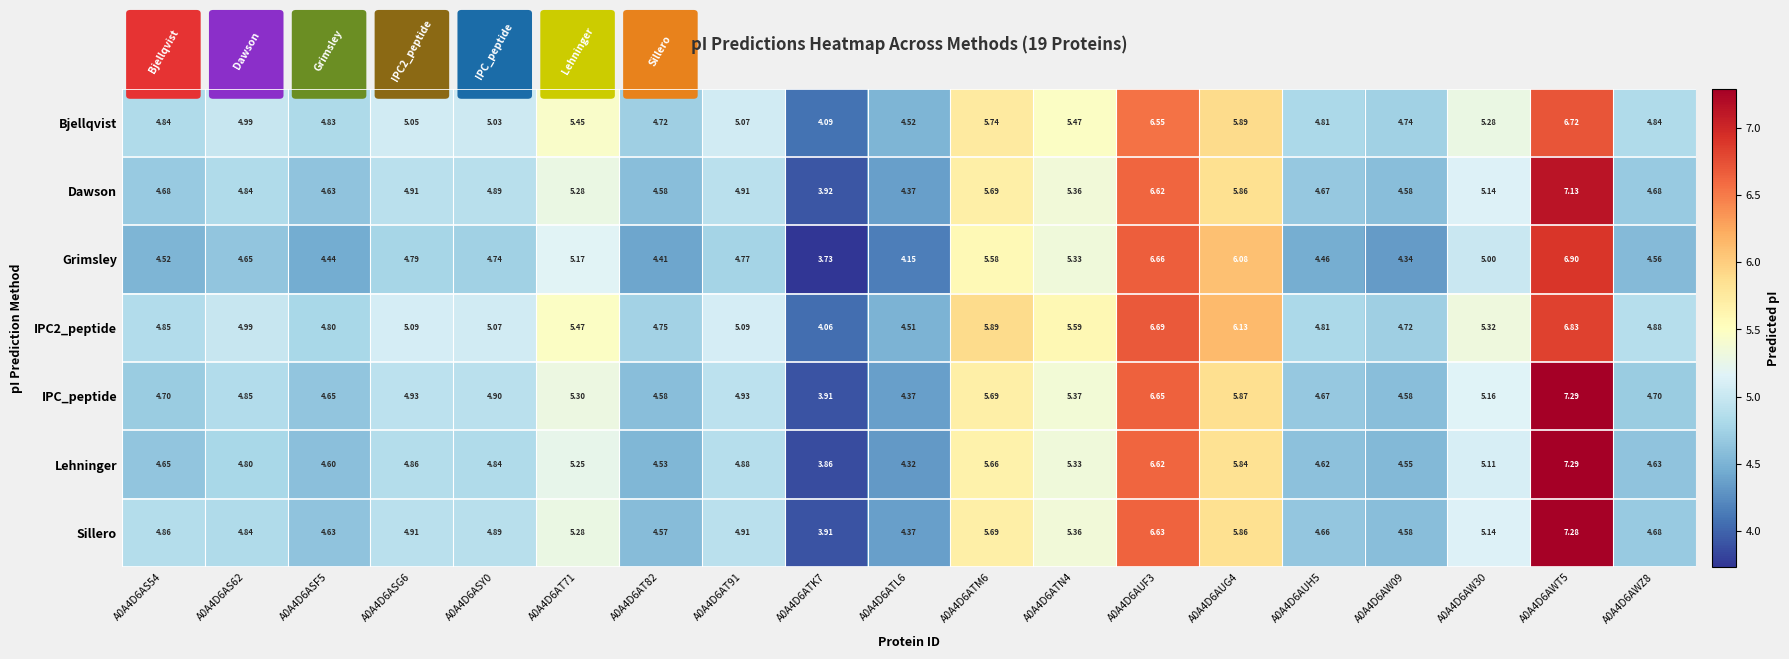

How many series are shown in this chart?

7